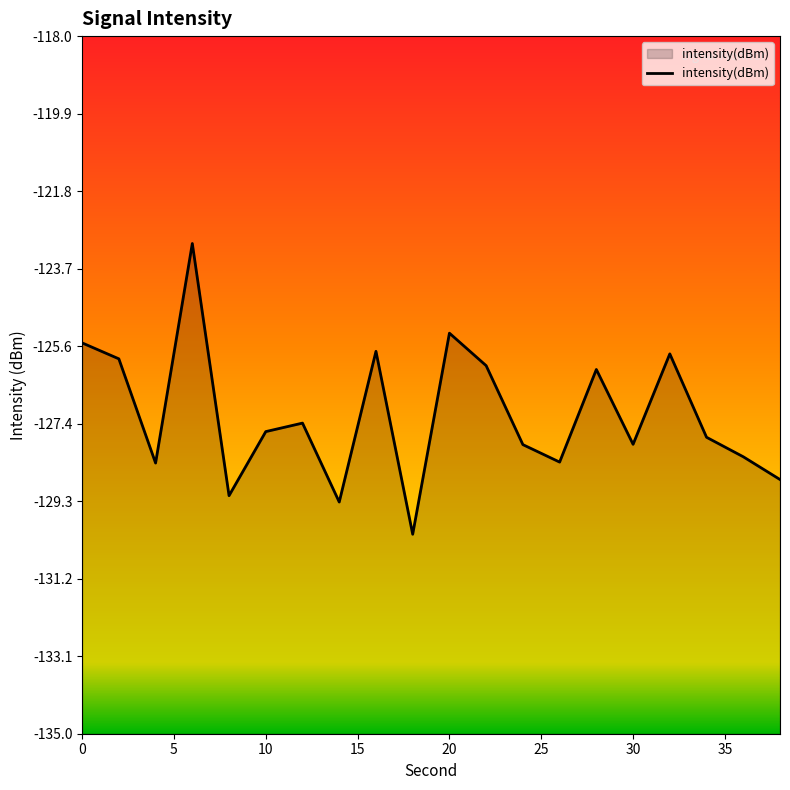

Read the value at 30.

-127.9